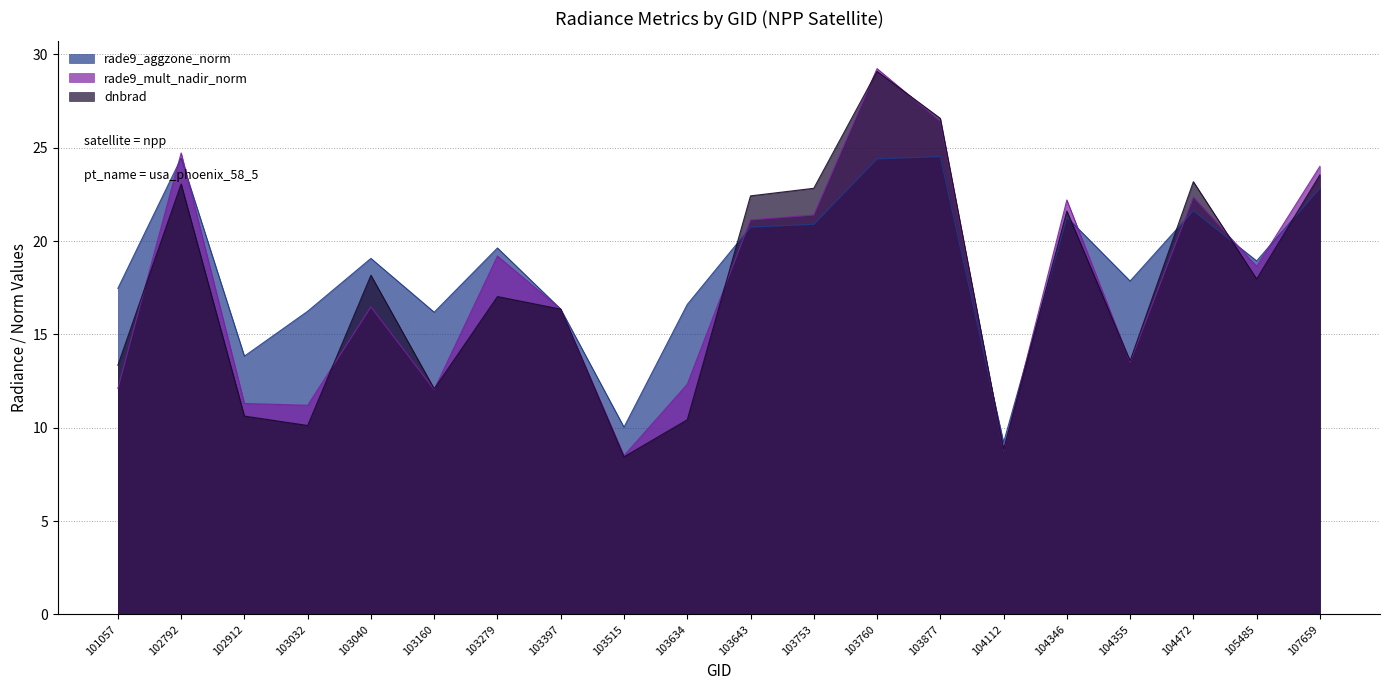

Rank the categories by dnbrad value from lowest to highest.

103515, 104112, 103032, 103634, 102912, 103160, 101057, 104355, 103397, 103279, 105485, 103040, 104346, 103643, 103753, 102792, 104472, 107659, 103877, 103760